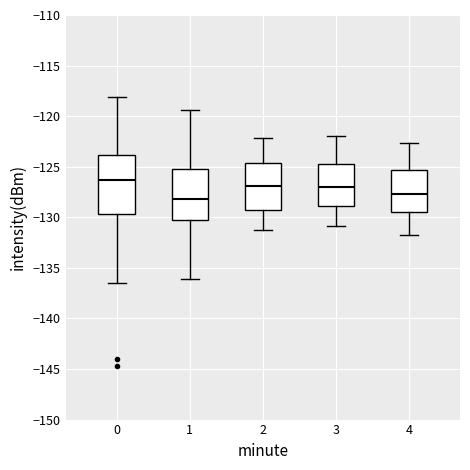

Reading left to right, read every box against the y-axis: the position of its median line, the range the box covers, and the ends of its whiskers. The values are not printed on the chart, so give them approximately, as read against the axis.

0: median -126.5, box -129.5 to -124.0, whiskers -136.5 to -118.0
1: median -128.0, box -130.5 to -125.5, whiskers -136.0 to -119.5
2: median -127.0, box -129.5 to -124.5, whiskers -131.0 to -122.0
3: median -127.0, box -129.0 to -124.5, whiskers -131.0 to -122.0
4: median -127.5, box -129.5 to -125.5, whiskers -132.0 to -122.5